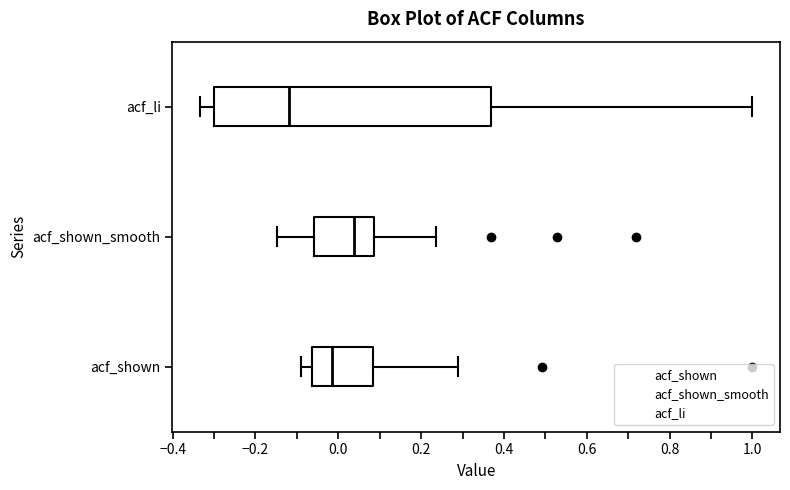

Where is the left edge of the box for acf_shown on the x-axis? The values are not printed on the chart, so give them approximately, as read against the axis.

-0.06